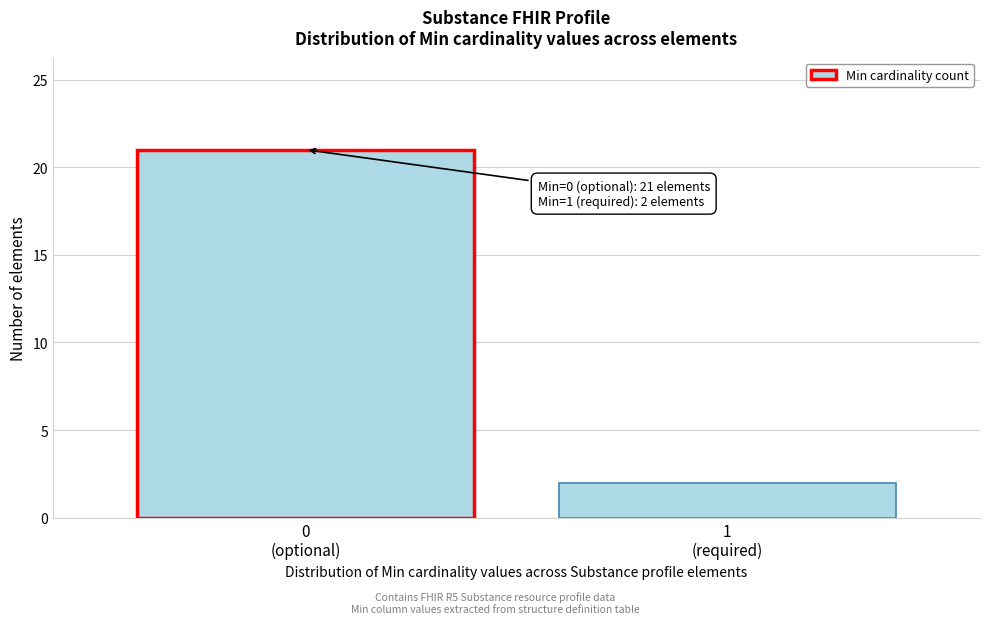

Reading left to right, list all the values displayed in this chart.

21	2